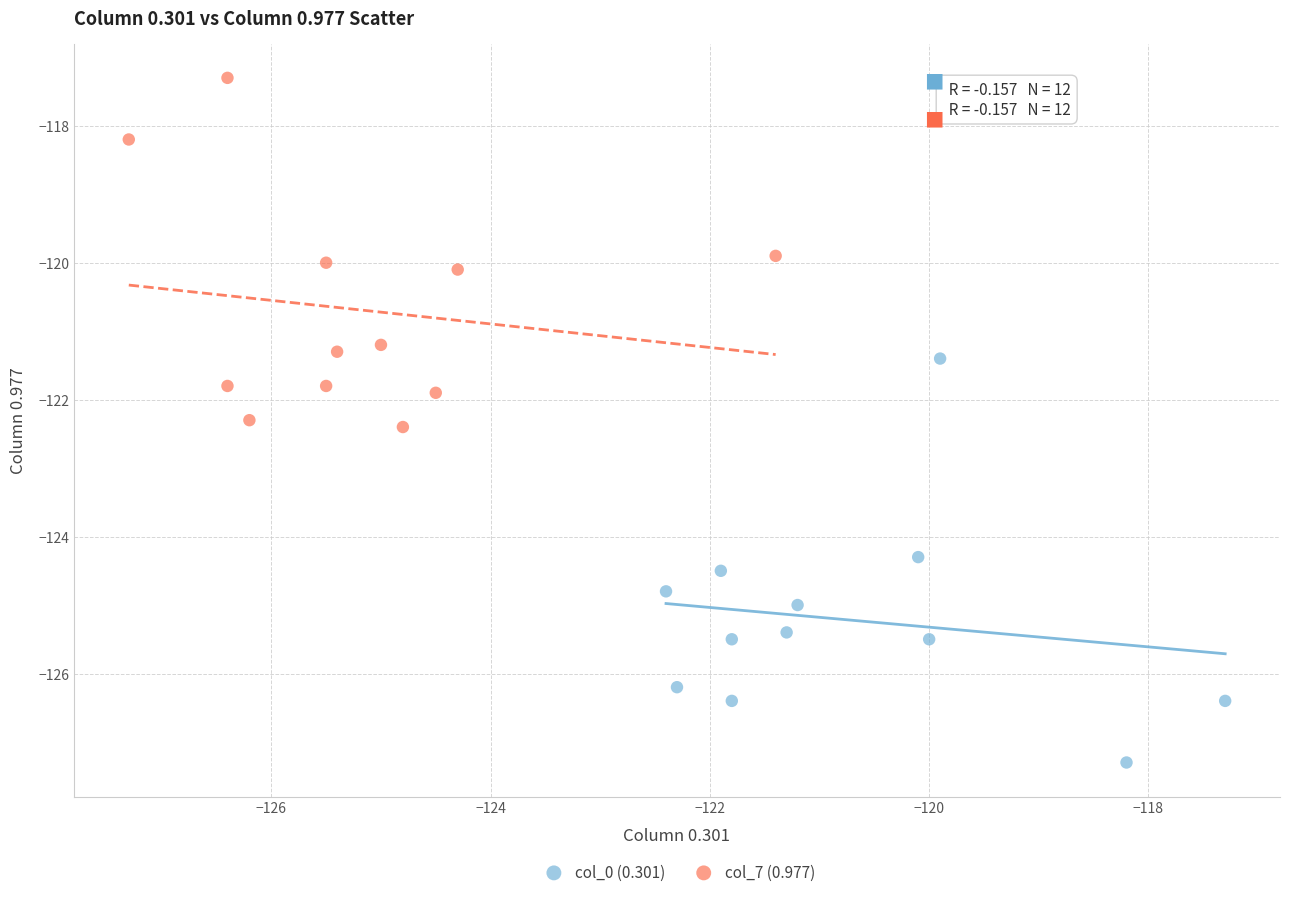

Which series has the largest Y range (max minus min)?

col_0 (0.301)